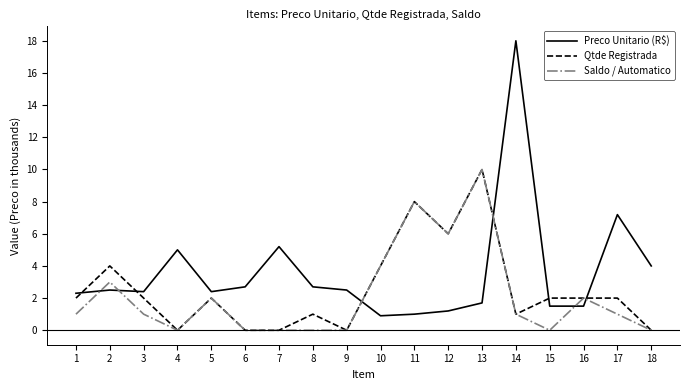

At which category is the sum across all series the highest?

13